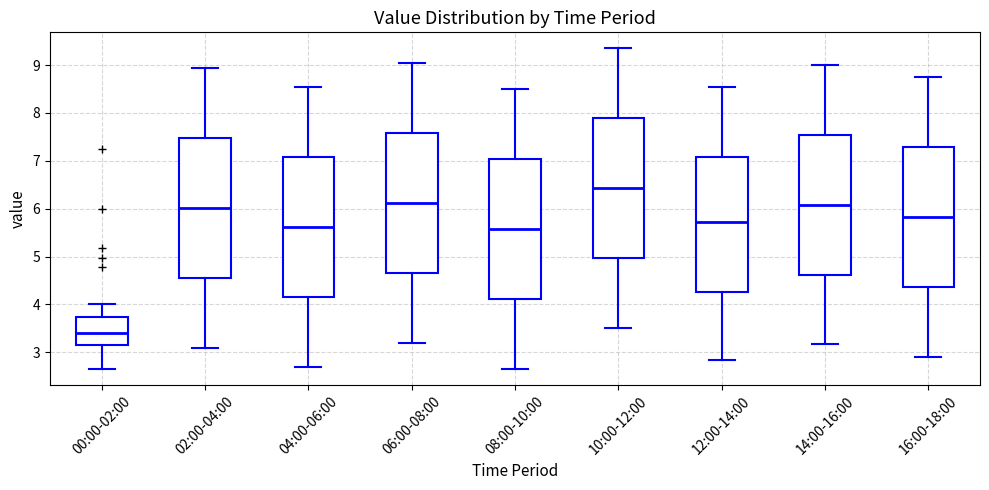

Where does the upper whisker of the box for 08:00-10:00 end on the y-axis? The values are not printed on the chart, so give them approximately, as read against the axis.

8.5